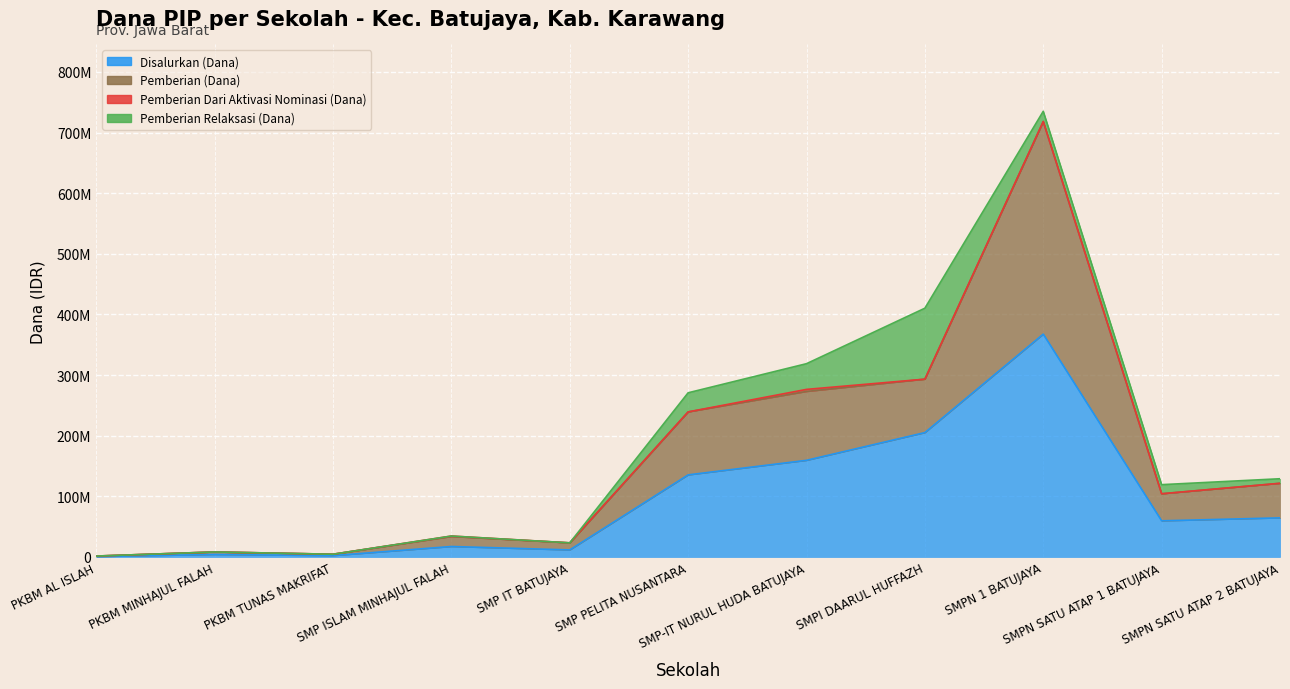

Which series changed the most between PKBM MINHAJUL FALAH and SMP IT BATUJAYA?

Pemberian (Dana)